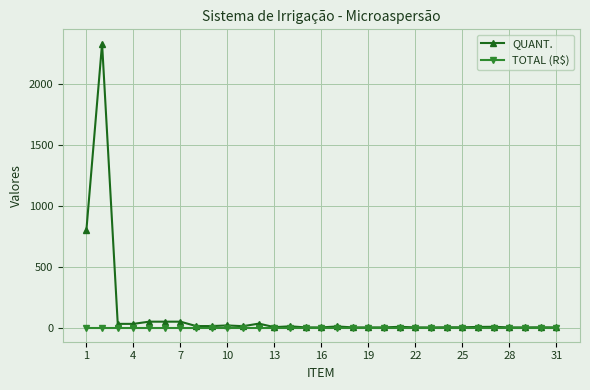

What is the maximum value shown in the chart?

2330